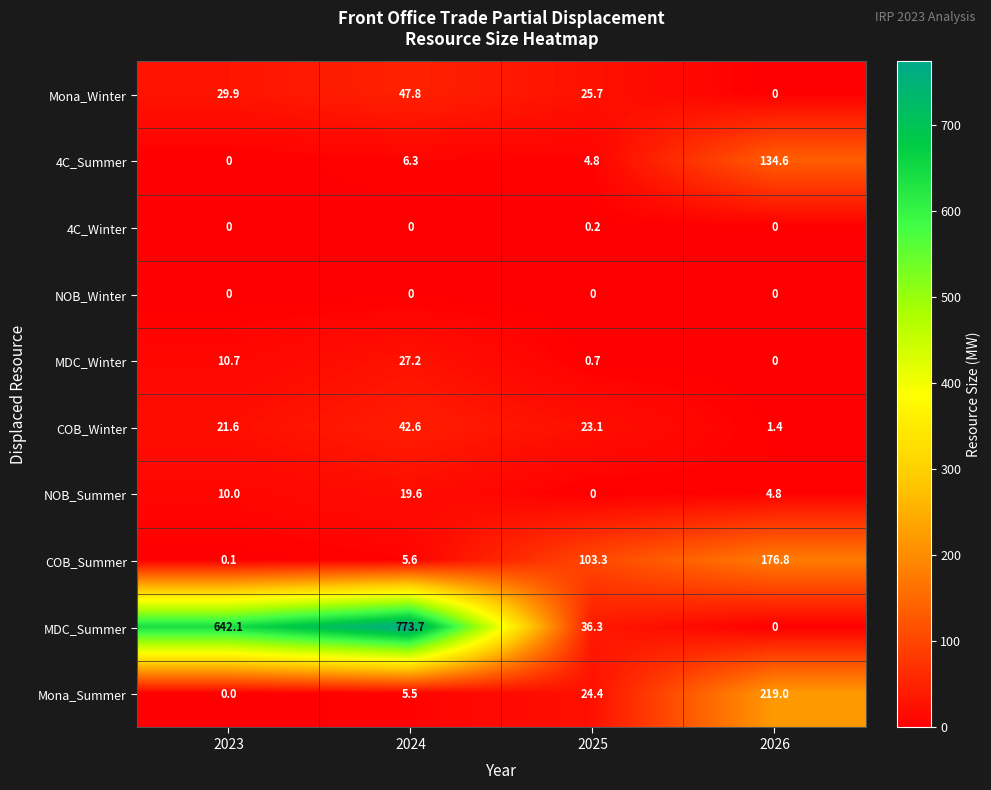

Is the value of NOB_Summer at 2024 greater than the value of Mona_Summer at 2025?

No